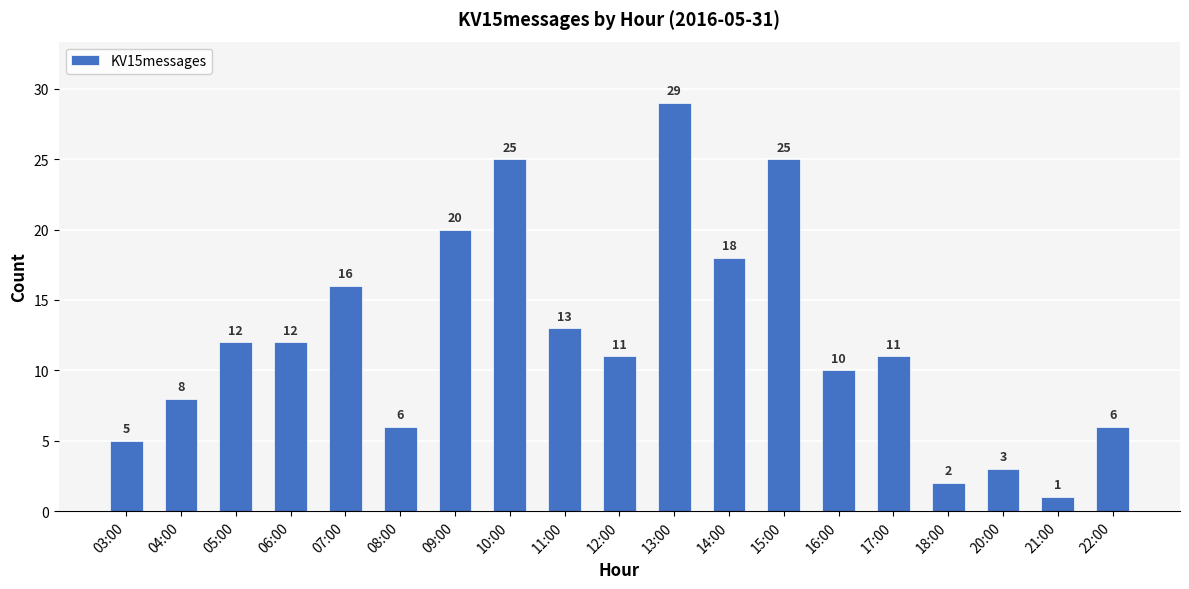

What value does the data have at 09:00, to the nearest 5?

20